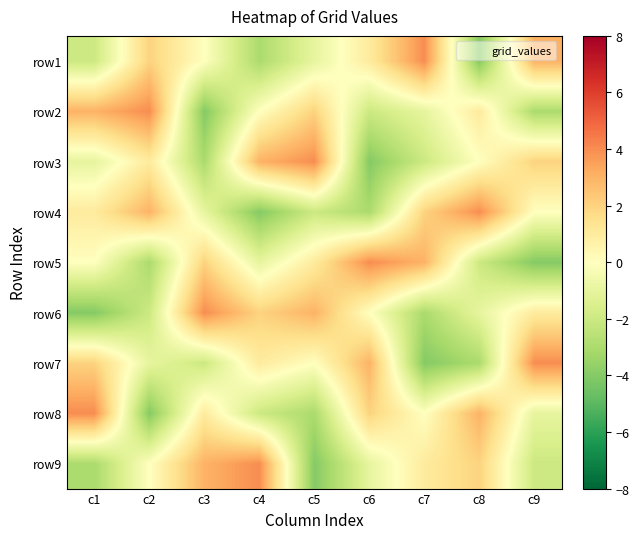

Reading left to right, list all the values displayed in this chart.

row1: c1=-2	c2=2	c3=0	c4=-3	c5=-1	c6=1	c7=4	c8=-4	c9=3
row2: c1=3	c2=4	c3=-4	c4=0	c5=2	c6=-2	c7=-1	c8=1	c9=-3
row3: c1=-1	c2=1	c3=-3	c4=3	c5=4	c6=-4	c7=-2	c8=0	c9=2
row4: c1=1	c2=3	c3=-1	c4=-4	c5=-2	c6=-3	c7=2	c8=4	c9=0
row5: c1=0	c2=-3	c3=2	c4=-1	c5=1	c6=4	c7=3	c8=-2	c9=-4
row6: c1=-4	c2=-2	c3=4	c4=2	c5=3	c6=0	c7=-3	c8=-1	c9=1
row7: c1=2	c2=-1	c3=-2	c4=1	c5=0	c6=3	c7=-4	c8=-3	c9=4
row8: c1=4	c2=-4	c3=1	c4=-2	c5=-3	c6=2	c7=0	c8=3	c9=-1
row9: c1=-3	c2=0	c3=3	c4=4	c5=-4	c6=-1	c7=1	c8=2	c9=-2